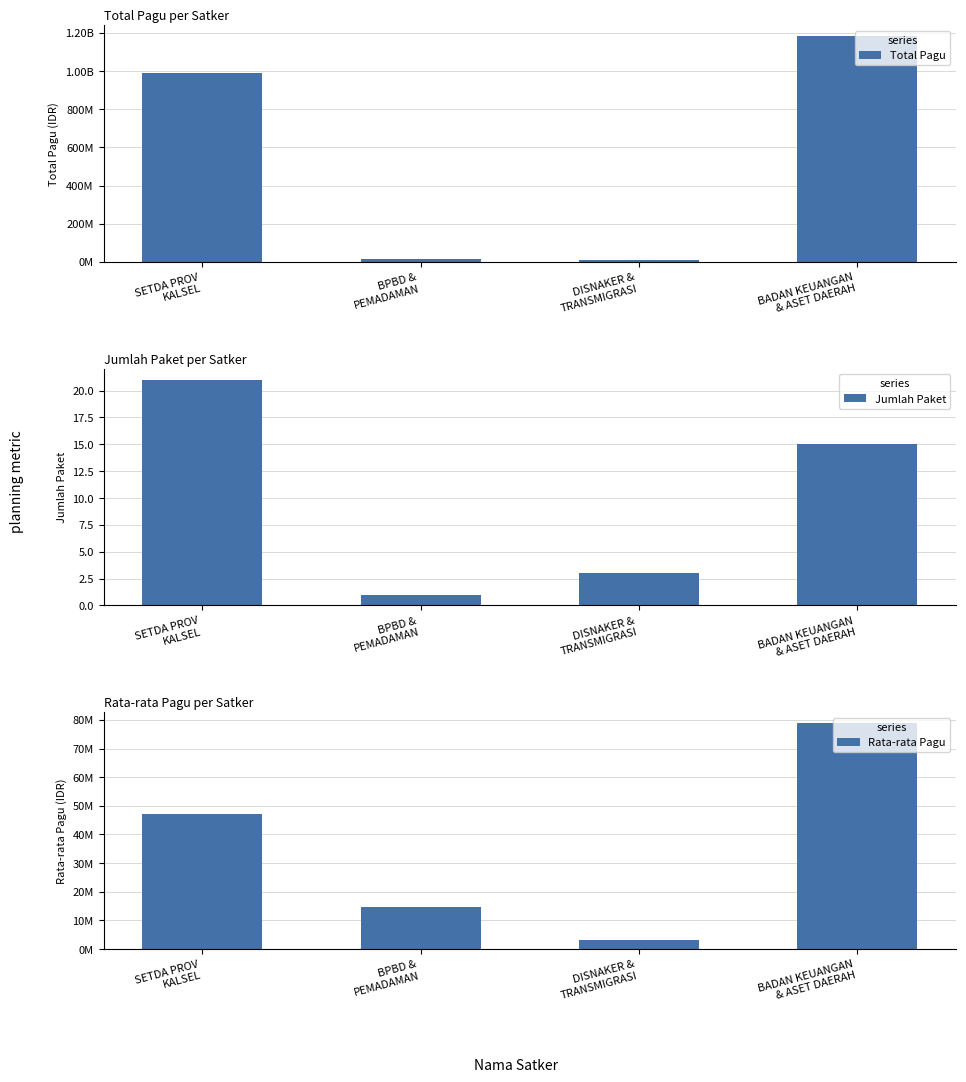

The Total Pagu series shows 6632689.4 at BPBD &
PEMADAMAN. True or false?

False